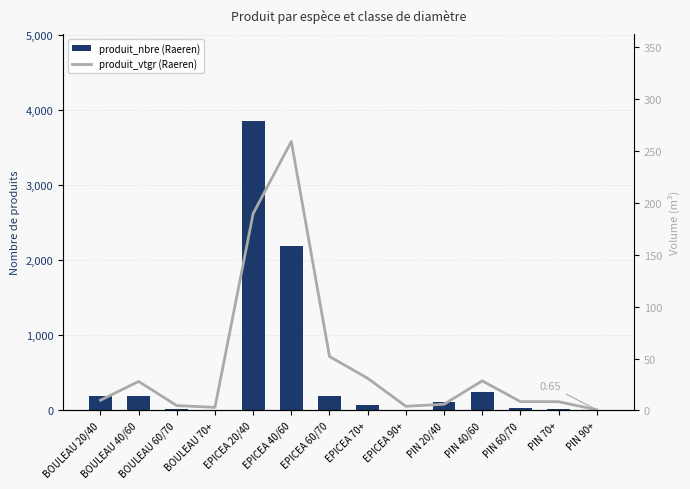

Between EPICEA 60/70 and PIN 90+, which series saw the biggest shift?

produit_nbre